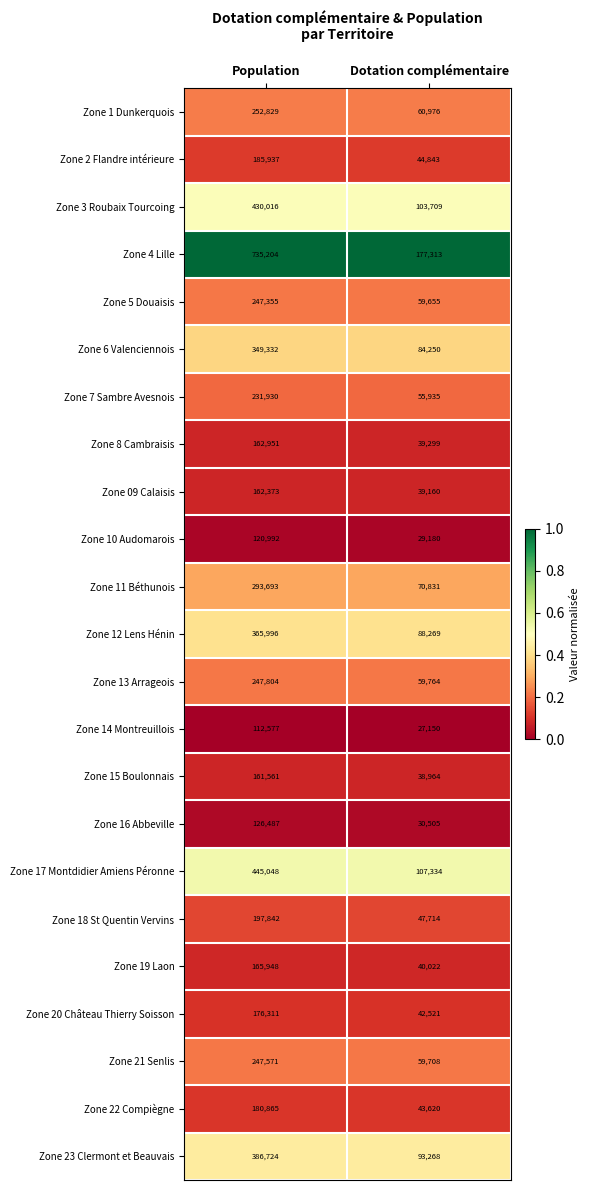

What is the total value across all series at Population?

5987346